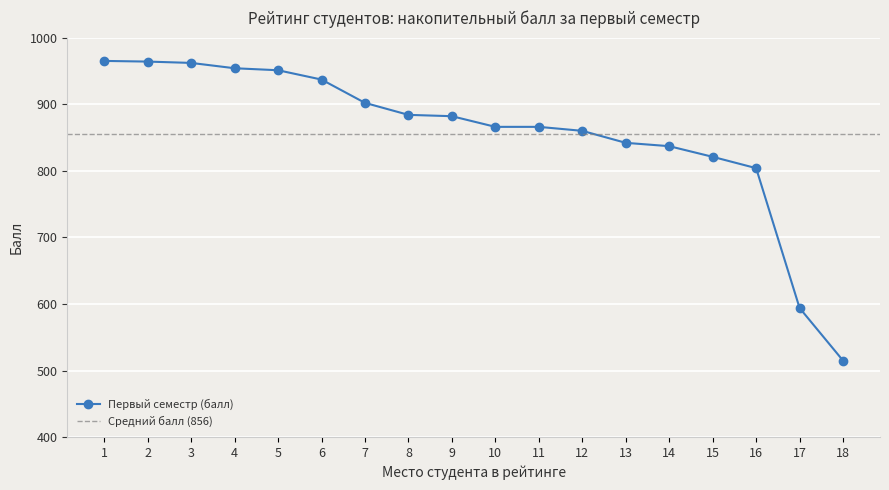

Between 2 and 17, which is larger?

2